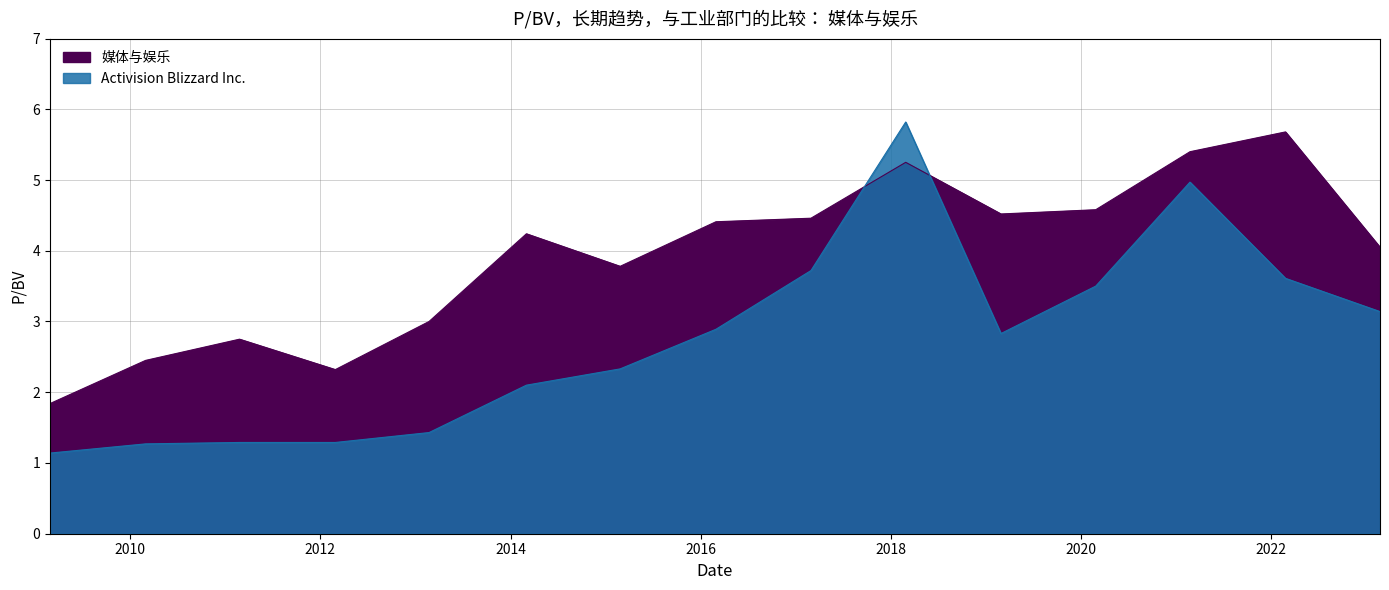

The value of 媒体与娱乐 at 2012-02-28 is 2.3. True or false?

True